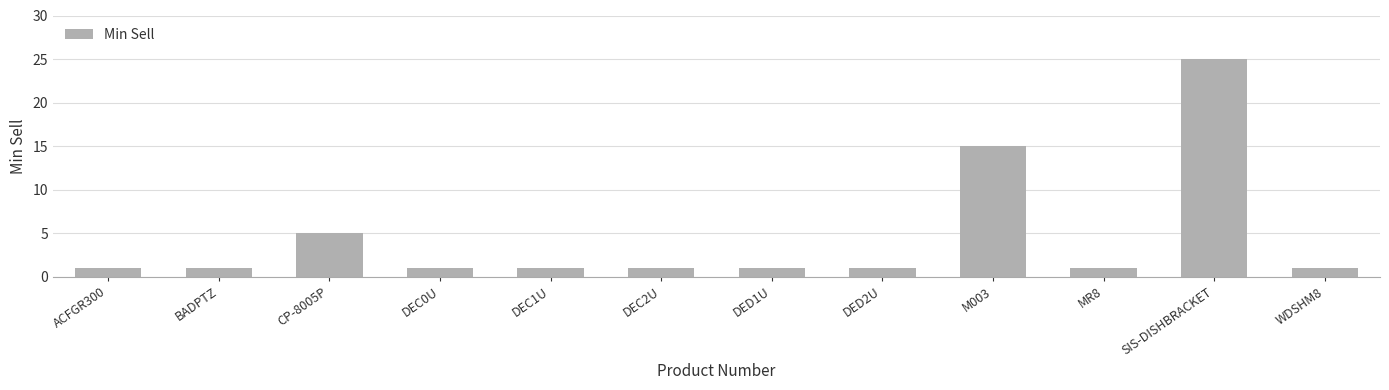

What is the ratio of the value at M003 to the value at DEC0U?

15.0